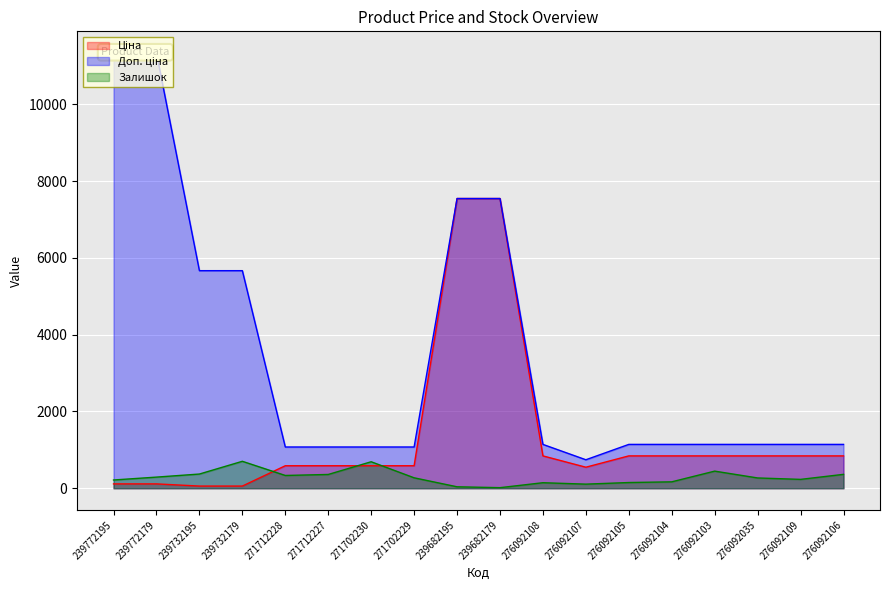

Where do Ціна and Залишок first cross each other?

239732179 and 271712228